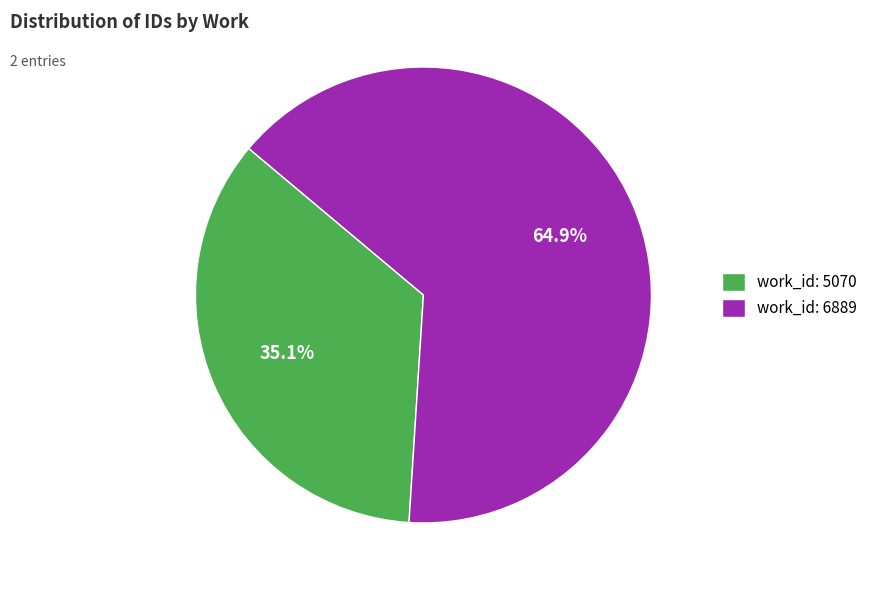

What is the majority slice?

work_id: 6889